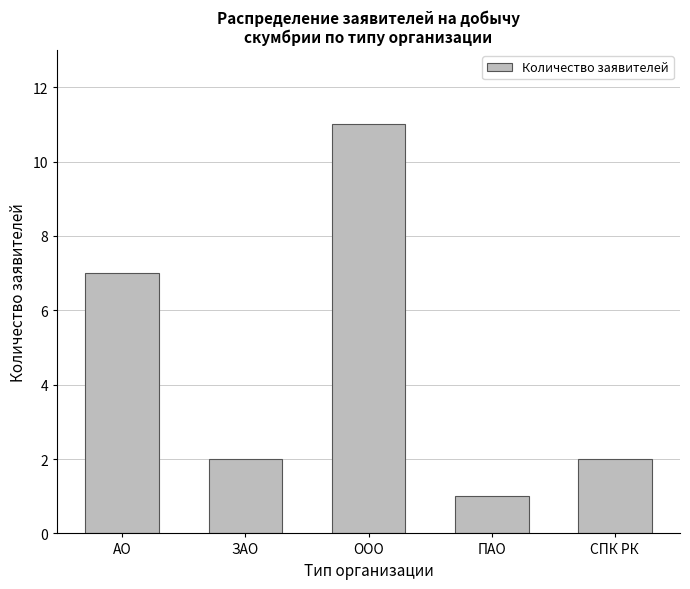

What is the label of the 3rd bar from the right?

ООО